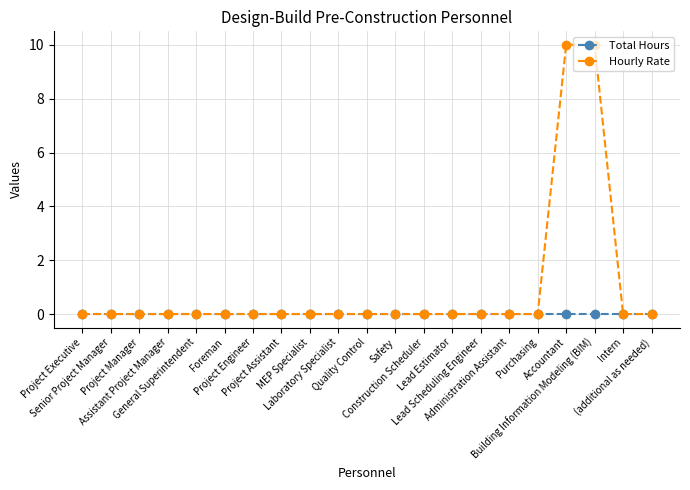

What is the label of the 20th point from the left?

Intern